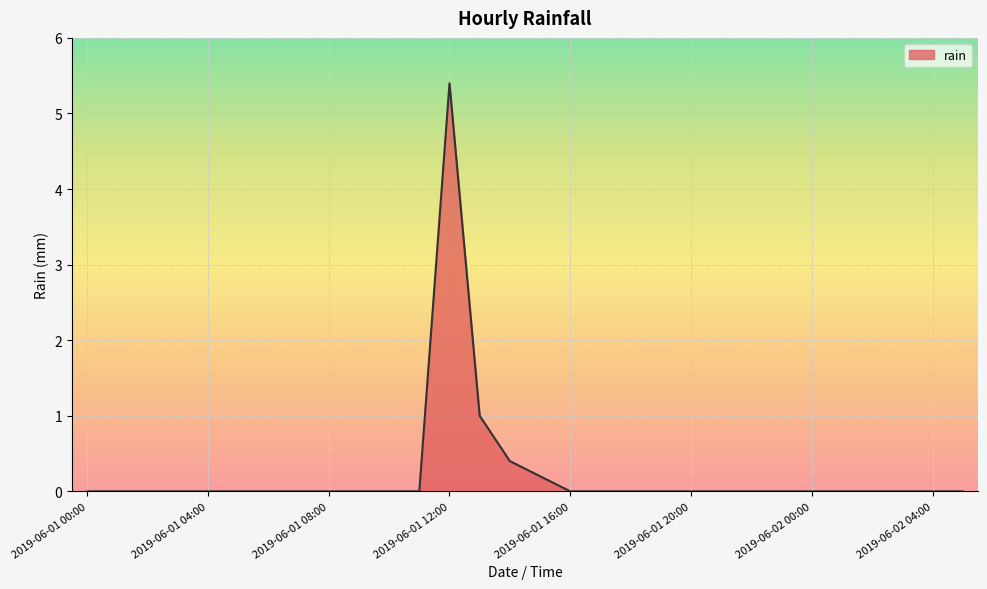

What is the difference between the maximum and minimum values?

5.4